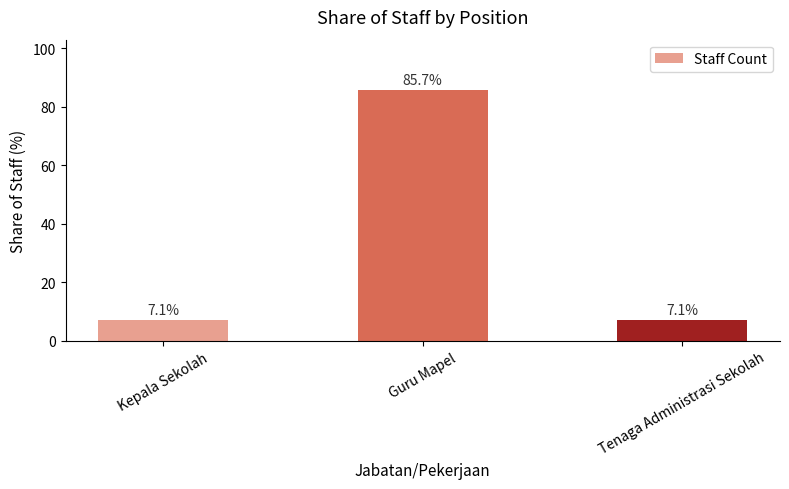

What is the approximate value at Kepala Sekolah?

7.1